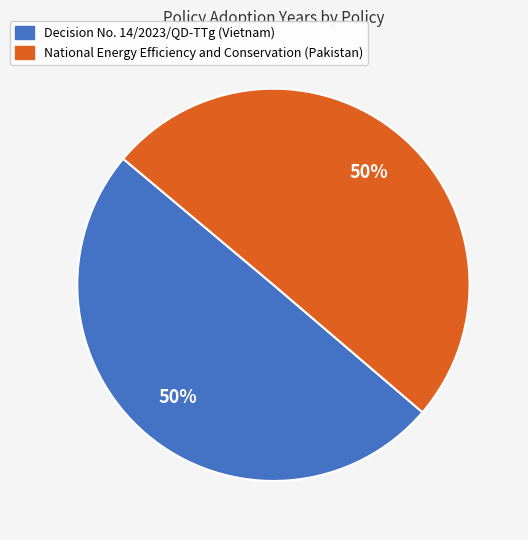

Is the sum of Decision No. 14/2023/QD-TTg (Vietnam) and National Energy Efficiency and Conservation (Pakistan) greater than half?

Yes